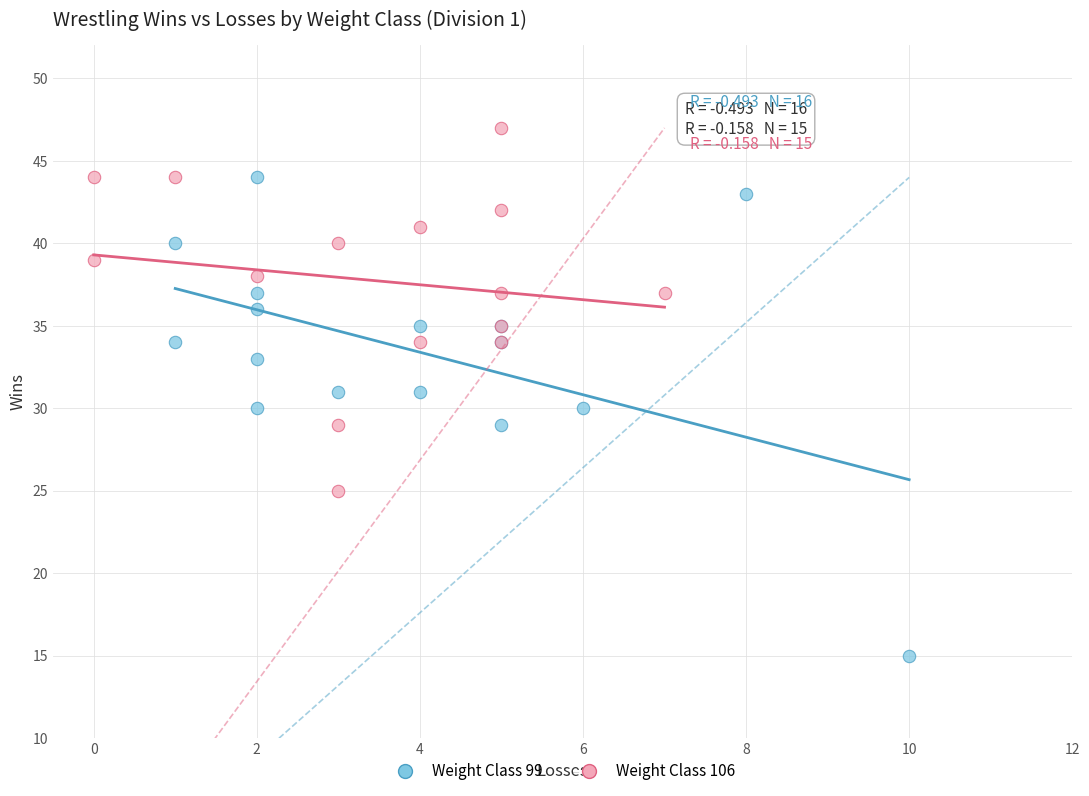

Which series contains the lowest Y value?

Weight Class 99